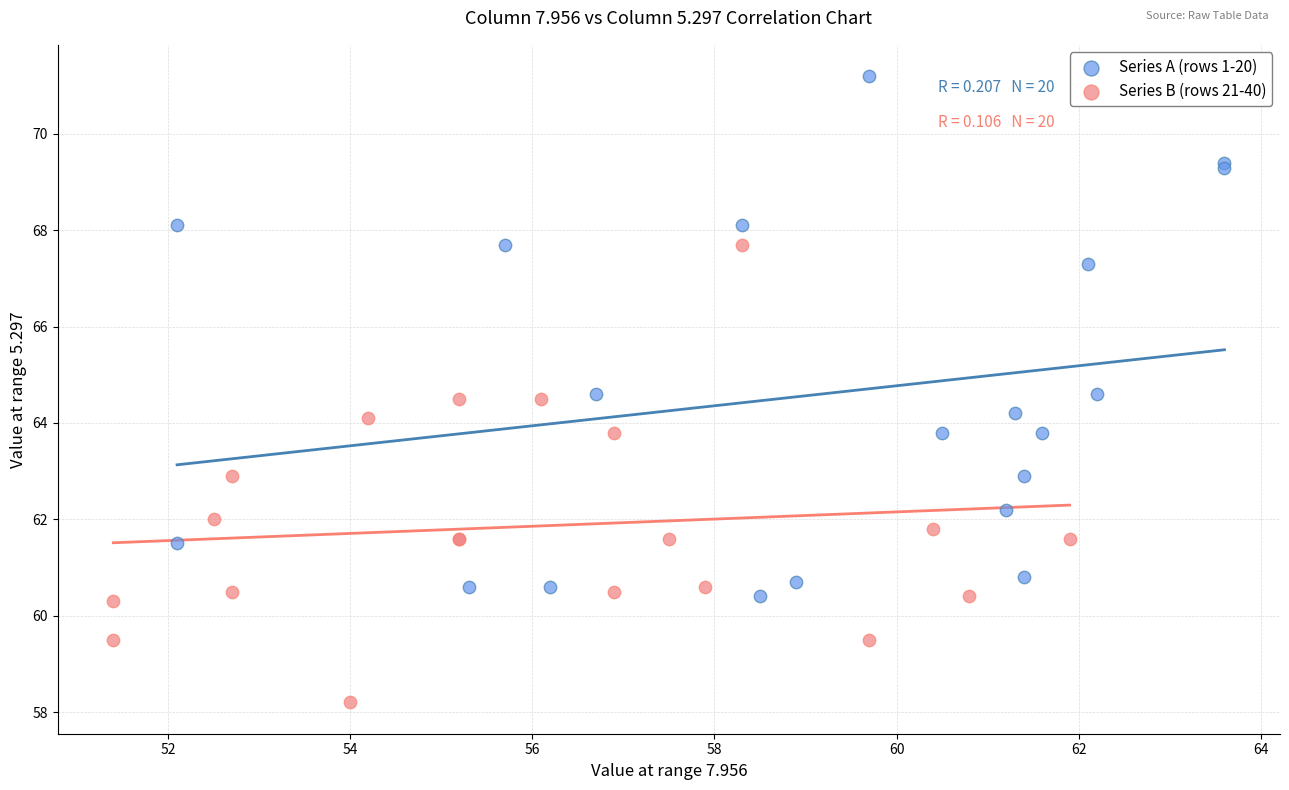

Which series has the widest spread of Y values?

Series A (rows 1-20)